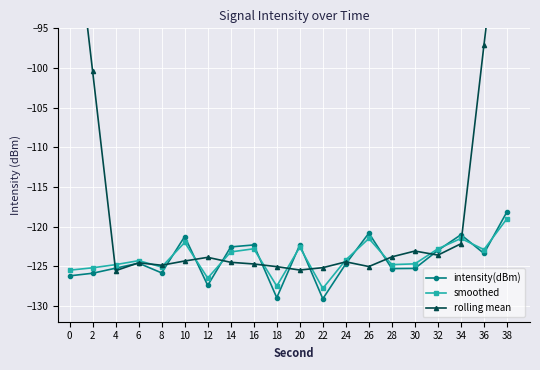

The value of smoothed at 0 is -125.5. True or false?

True